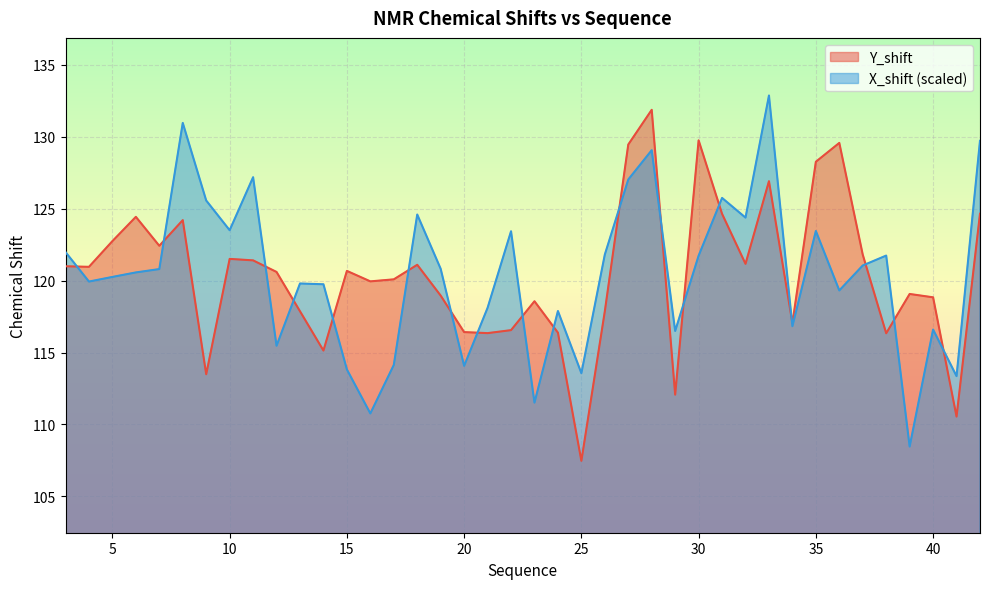

Reading left to right, transcribe all the data shown in this chart.

Y_shift: 121.0	121.0	122.7	124.4	122.4	124.2	113.5	121.5	121.4	120.6	117.9	115.1	120.7	119.9	120.1	121.1	119.0	116.4	116.3	116.6	118.6	116.4	107.5	117.9	129.5	131.9	112.1	129.8	124.6	121.2	126.9	117.0	128.3	129.6	121.8	116.3	119.1	118.8	110.5	124.6
X_shift: 122.0	119.9	120.3	120.6	120.8	131.0	125.6	123.5	127.2	115.5	119.8	119.7	113.8	110.8	114.1	124.6	120.8	114.1	118.1	123.4	111.5	117.9	113.6	121.8	127.0	129.1	116.5	121.7	125.7	124.4	132.9	116.8	123.4	119.3	121.1	121.7	108.5	116.6	113.4	129.7